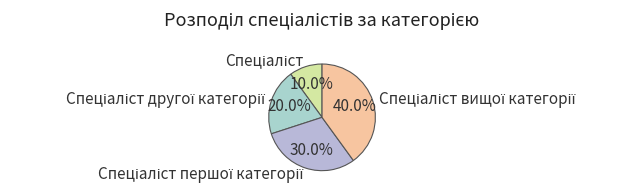

Does any single category account for the majority?

No